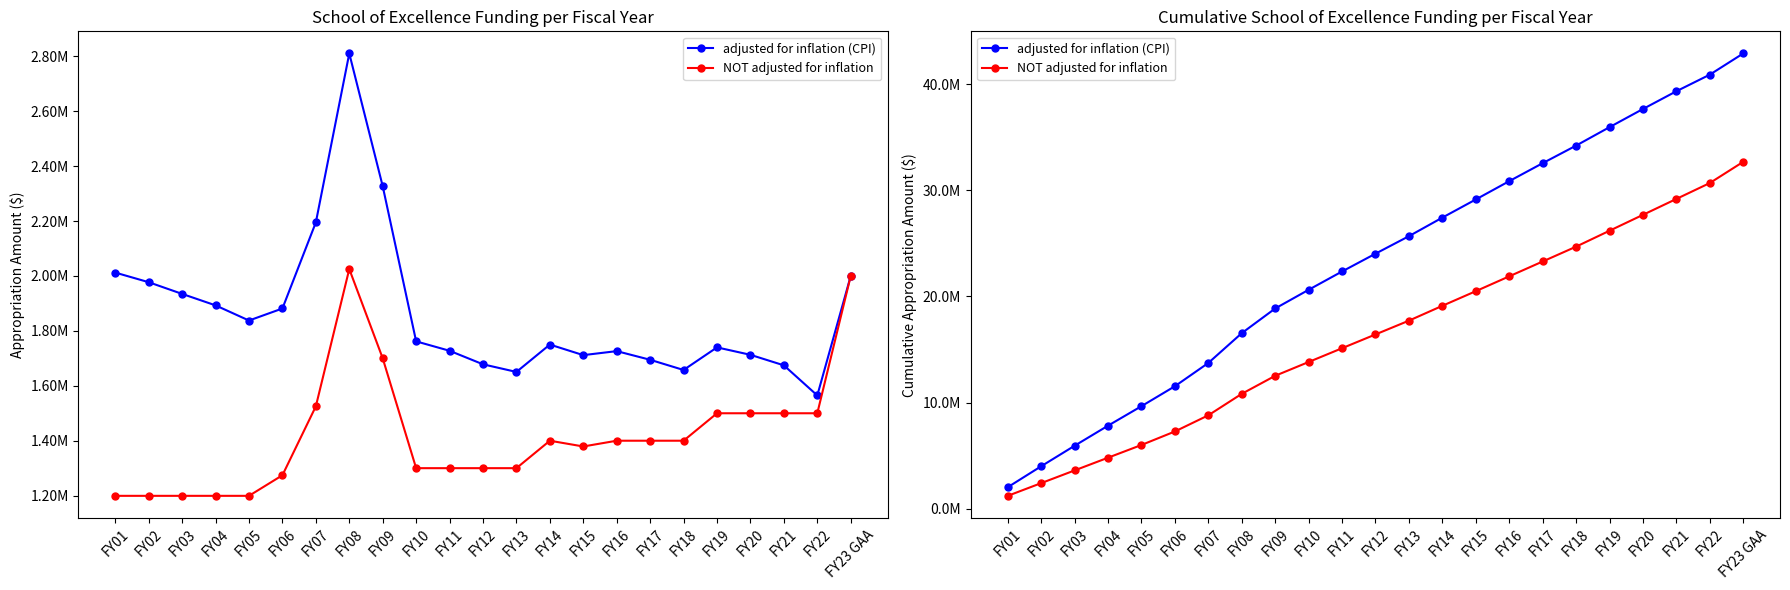

What is the maximum value for adjusted for inflation (CPI)?

42921153